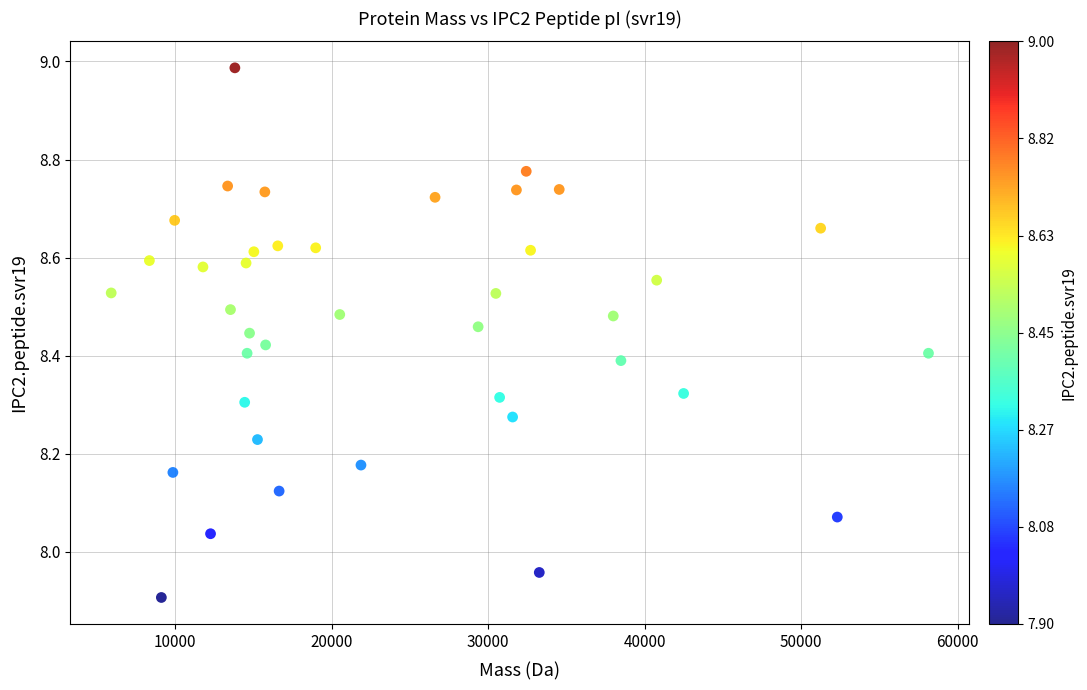

What is the range of X values (max minus min)?

52225.8